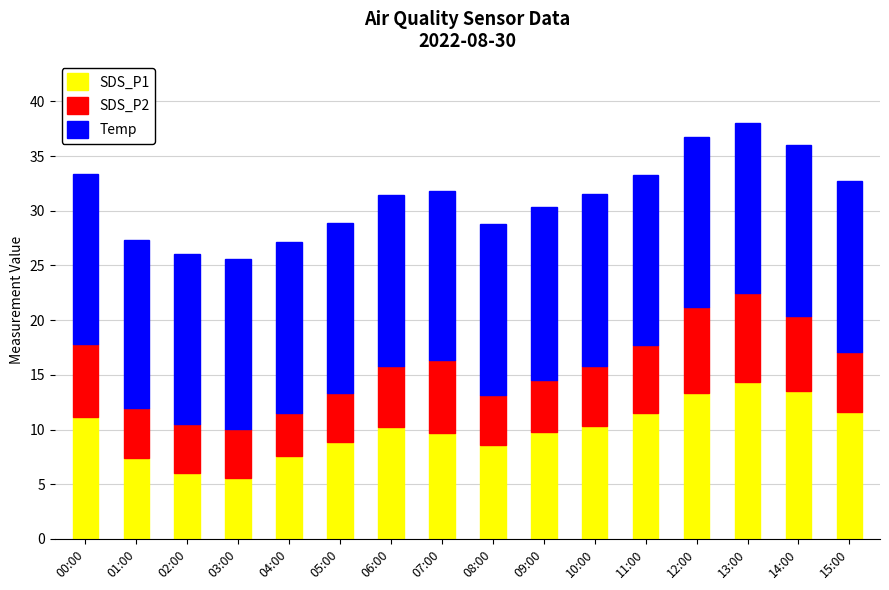

What are all the series names shown in the legend?

SDS_P1, SDS_P2, Temp